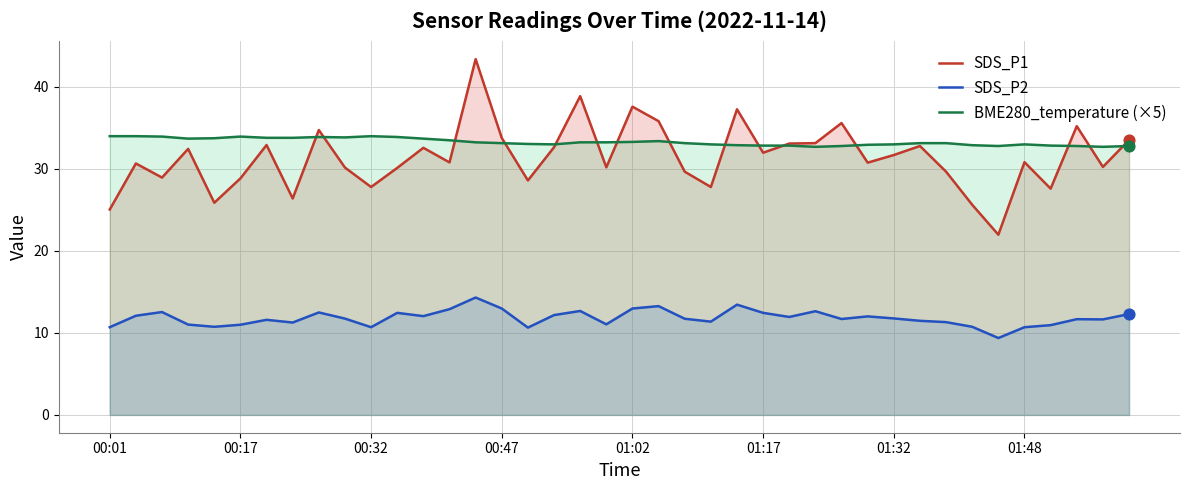

Which series has the widest spread of Y values?

SDS_P1